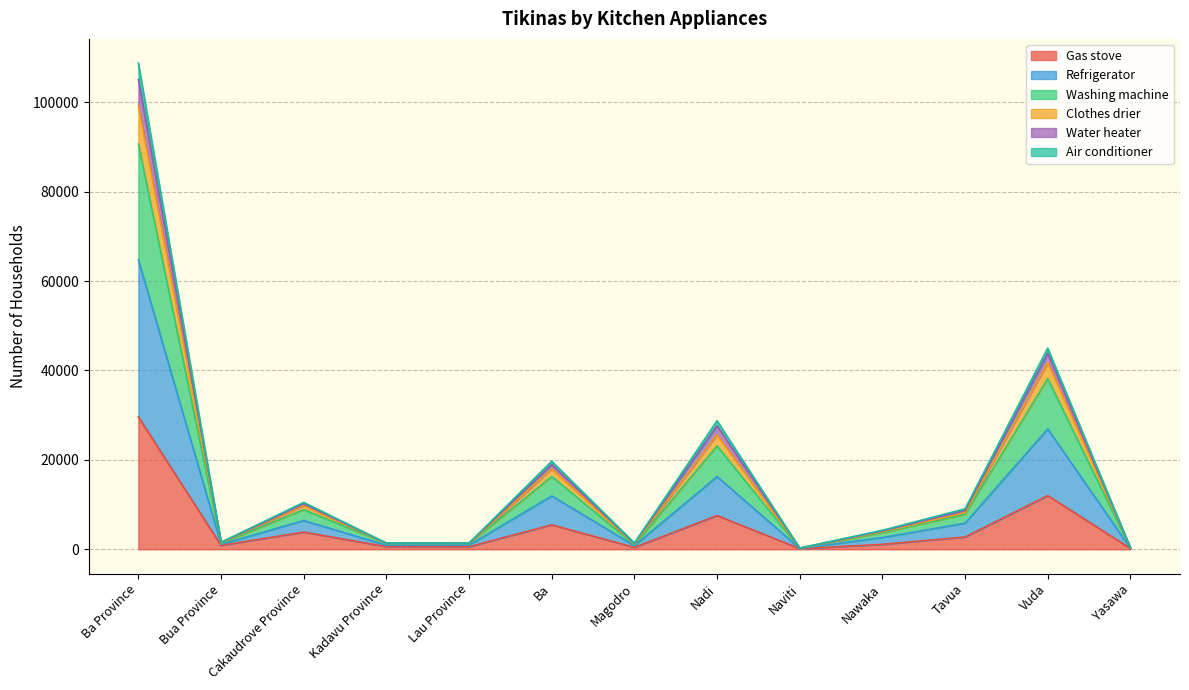

At which label does Gas stove reach its peak?

Ba Province